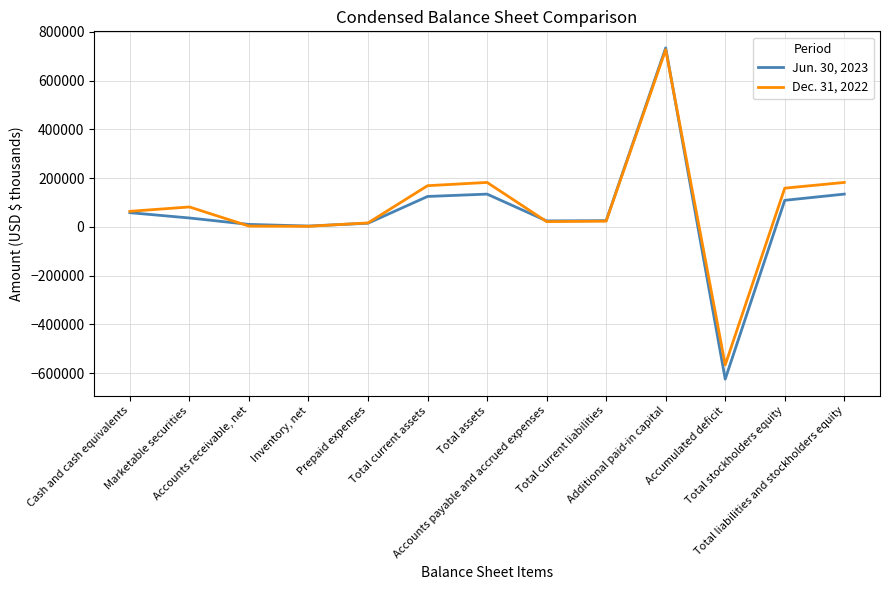

Is the value of Dec. 31, 2022 at Accounts receivable, net greater than the value of Jun. 30, 2023 at Accounts payable and accrued expenses?

No